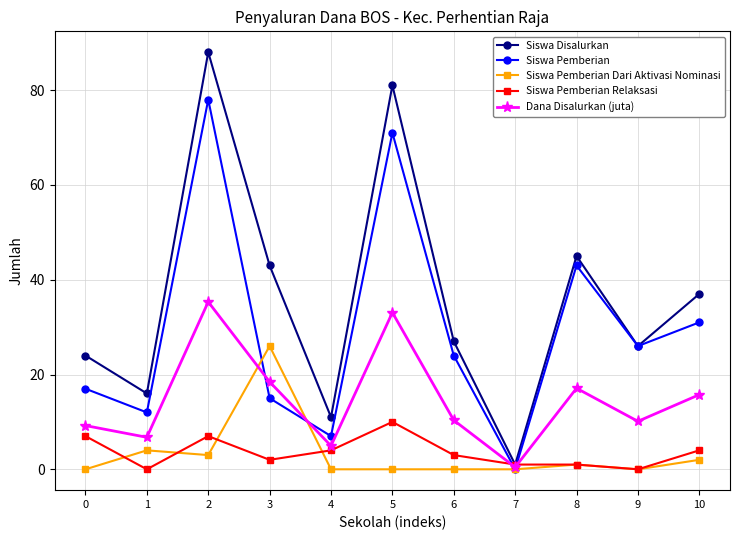

Does the chart have visible grid lines?

Yes